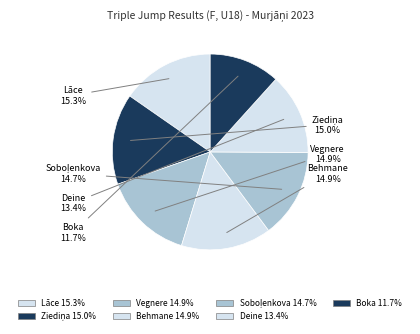

Rank the categories by value from highest to lowest.

Katrīna Greisija Lāce, Amanda Ziediņa, Kristiāna Vegnere, Alise Behmane, Dinara Soboļenkova, Kristena Deine, Karlīna Boka